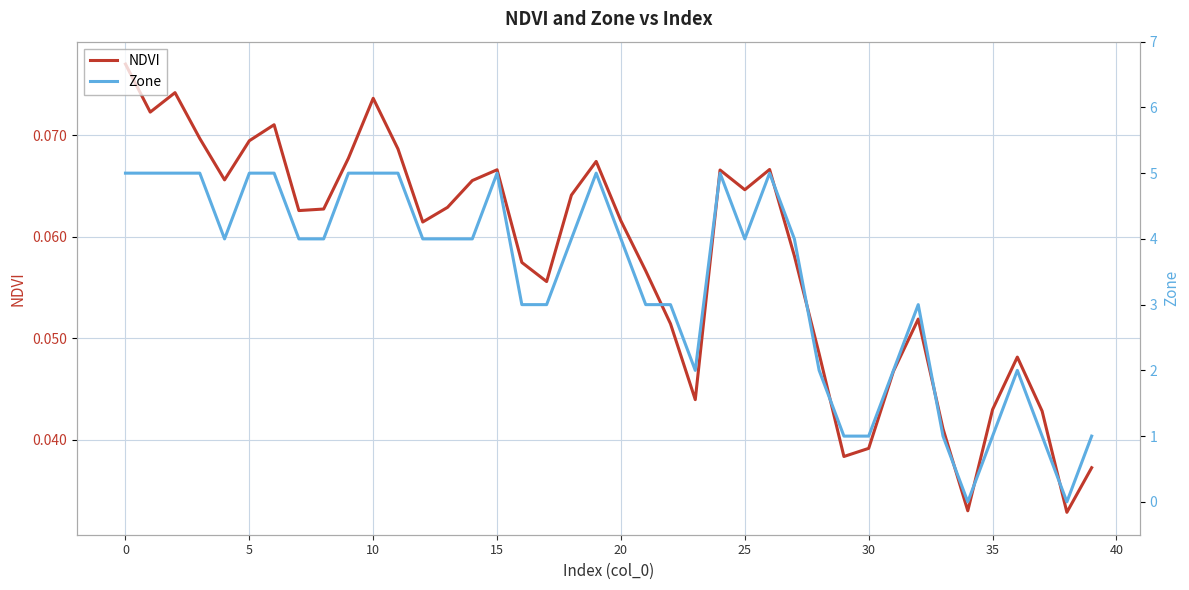

What are all the series names shown in the legend?

NDVI, Zone